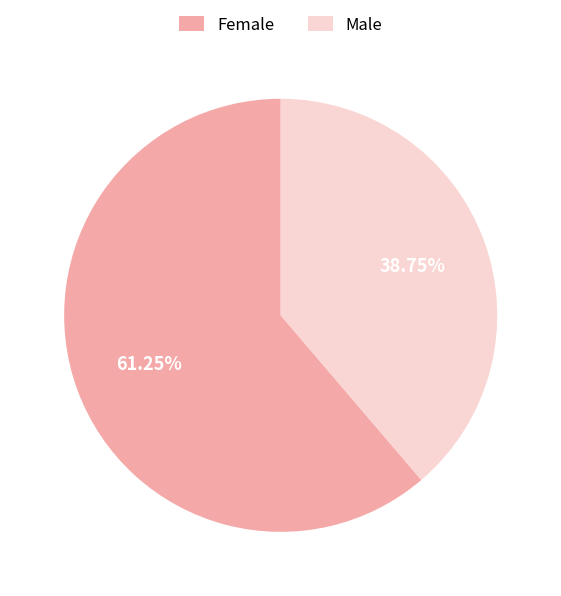

Which has a higher value, Male or Female?

Female